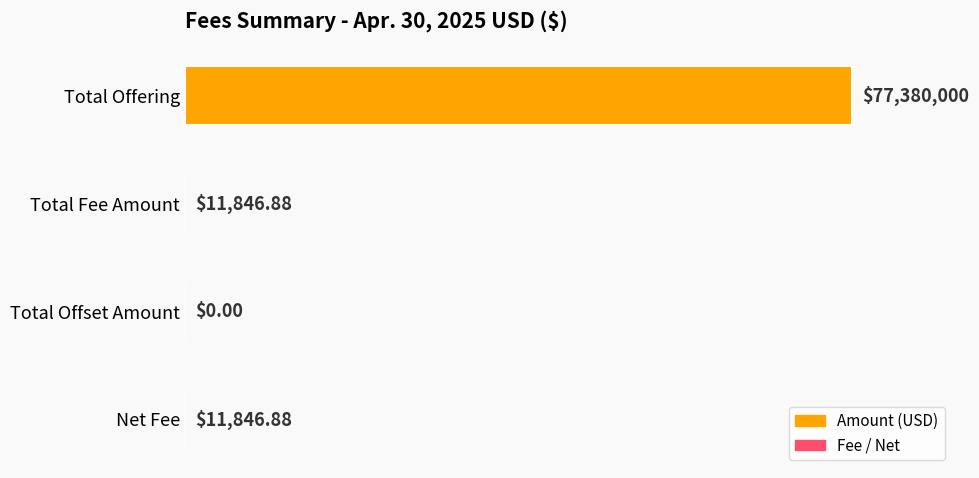

Are the bars horizontal?

Yes